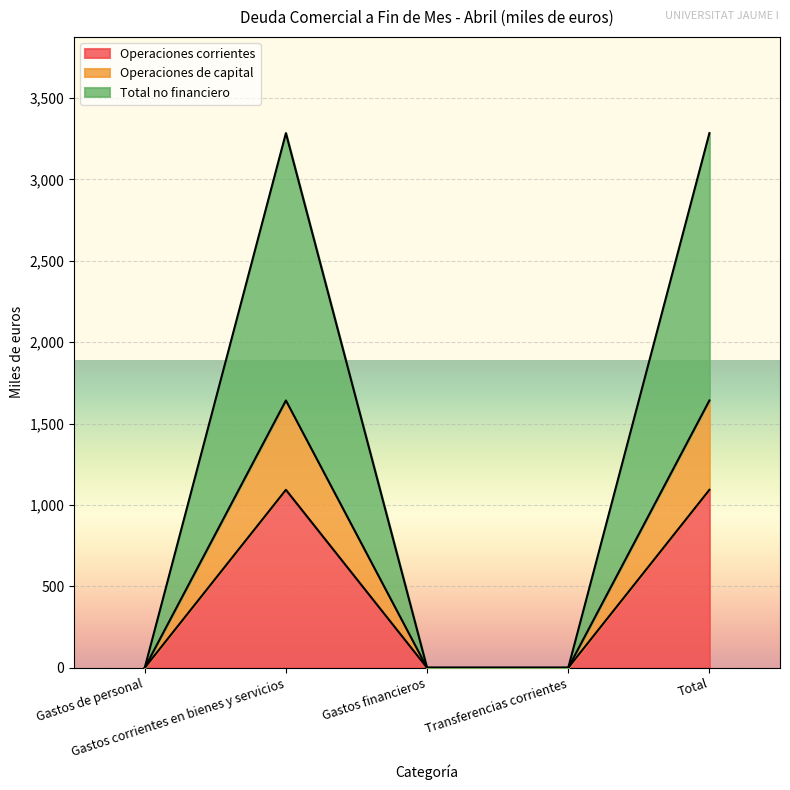

Where is Operaciones corrientes nearest to the value 546?

Gastos de personal